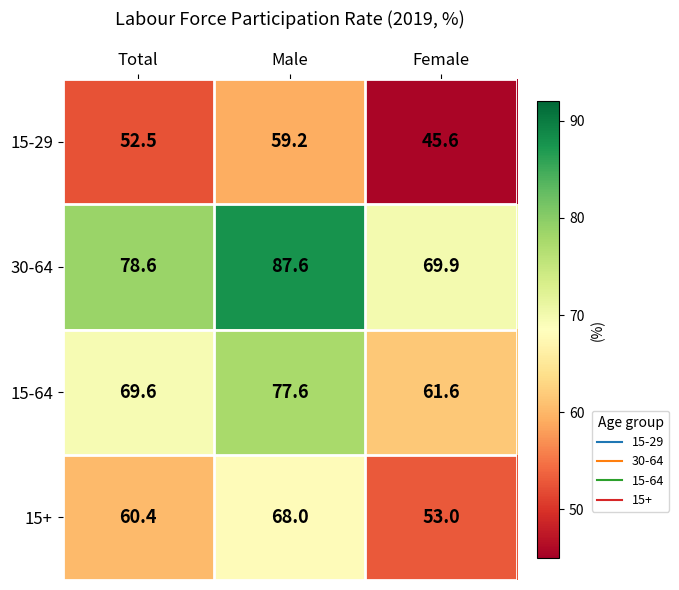

At which category is the sum across all series the highest?

Male